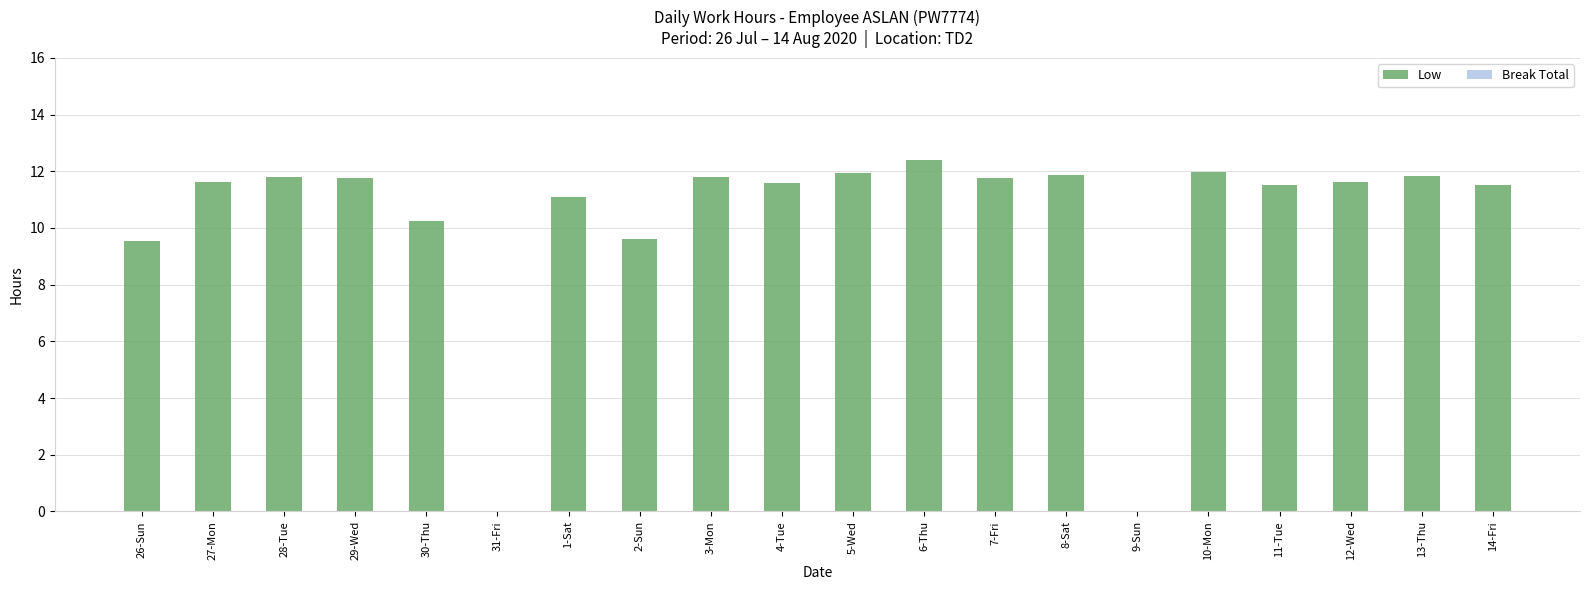

What is the change in value from 8-Sat to 14-Fri?

-0.4